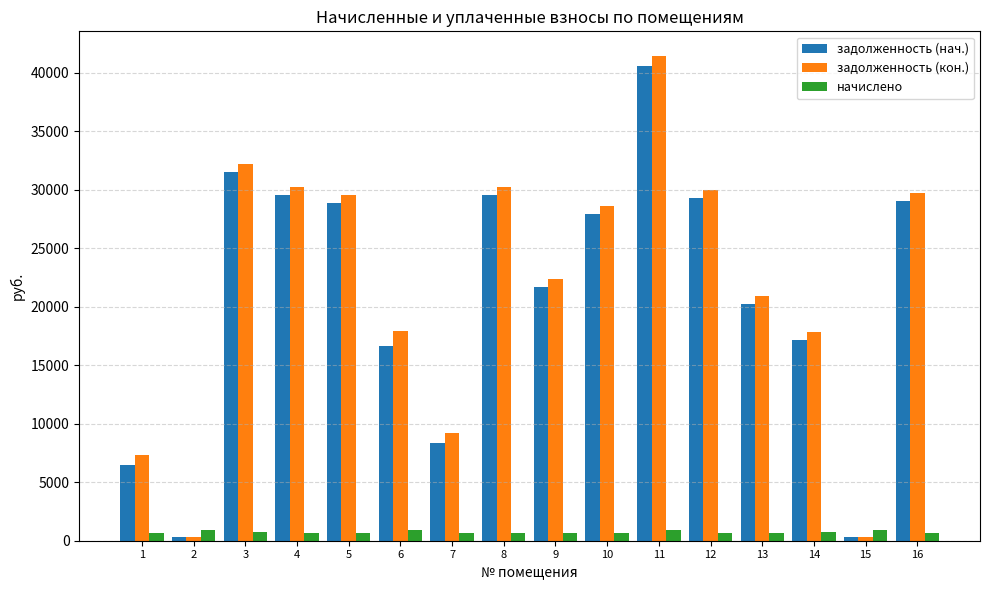

Which series has the largest range (max minus min)?

задолженность (кон.)